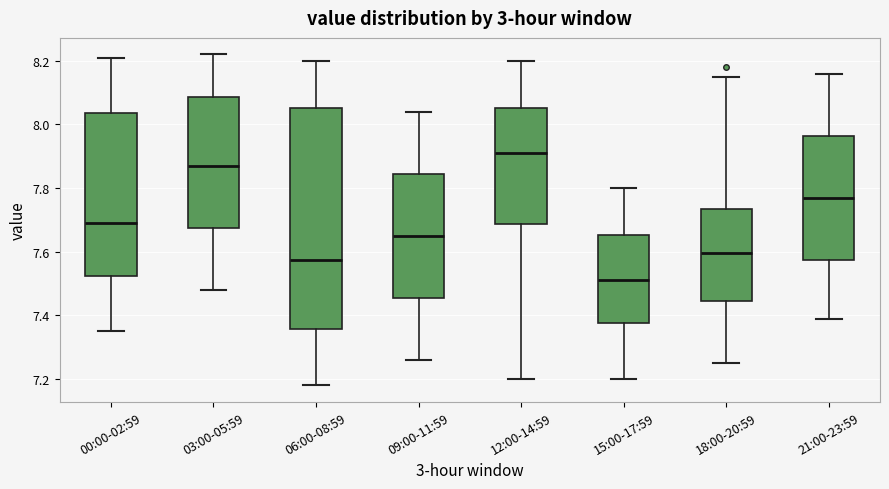

Reading left to right, transcribe this box plot: for each box, give where its median line is, the range the box spans, and where its two whiskers end, as read against the y-axis. The values are not printed on the chart, so give them approximately, as read against the axis.

00:00-02:59: median 7.70, box 7.52 to 8.04, whiskers 7.36 to 8.22
03:00-05:59: median 7.88, box 7.68 to 8.08, whiskers 7.48 to 8.22
06:00-08:59: median 7.58, box 7.36 to 8.06, whiskers 7.18 to 8.20
09:00-11:59: median 7.66, box 7.46 to 7.84, whiskers 7.26 to 8.04
12:00-14:59: median 7.92, box 7.68 to 8.06, whiskers 7.20 to 8.20
15:00-17:59: median 7.52, box 7.38 to 7.66, whiskers 7.20 to 7.80
18:00-20:59: median 7.60, box 7.44 to 7.74, whiskers 7.26 to 8.16
21:00-23:59: median 7.78, box 7.58 to 7.96, whiskers 7.40 to 8.16